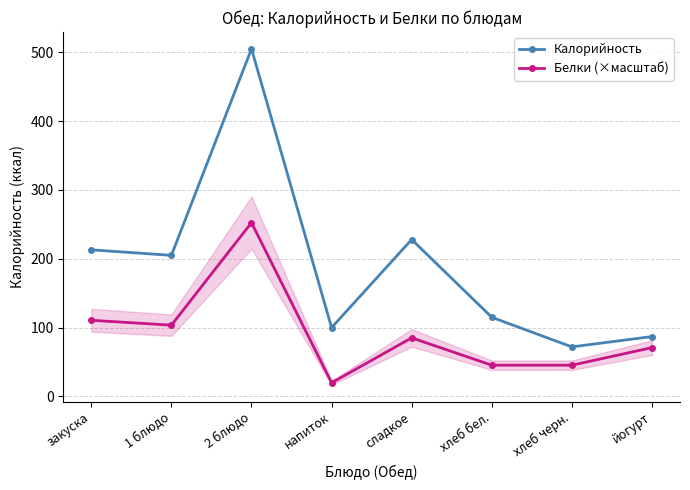

Reading left to right, what are all the values shown in this chart?

Калорийность: 213.0	205.0	505.0	100.0	228.0	115.0	72.0	87.0
Белки (×масштаб): 110.6	103.6	252.5	19.9	85.1	45.4	45.4	70.9